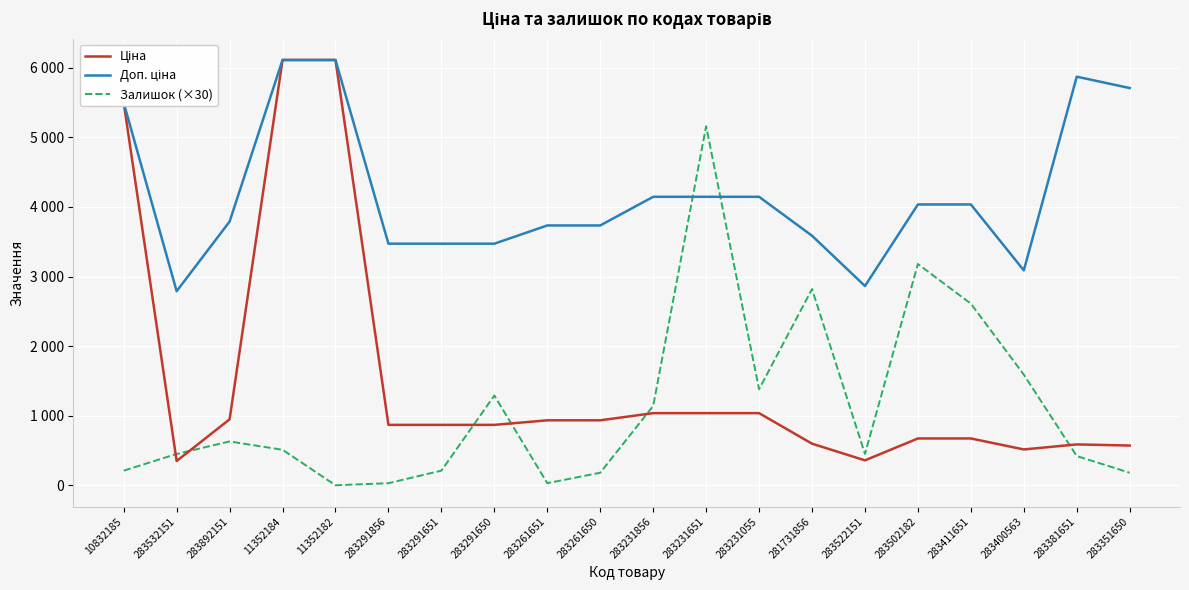

True or false: Ціна has a value of 2323.6 at 10832185.

False